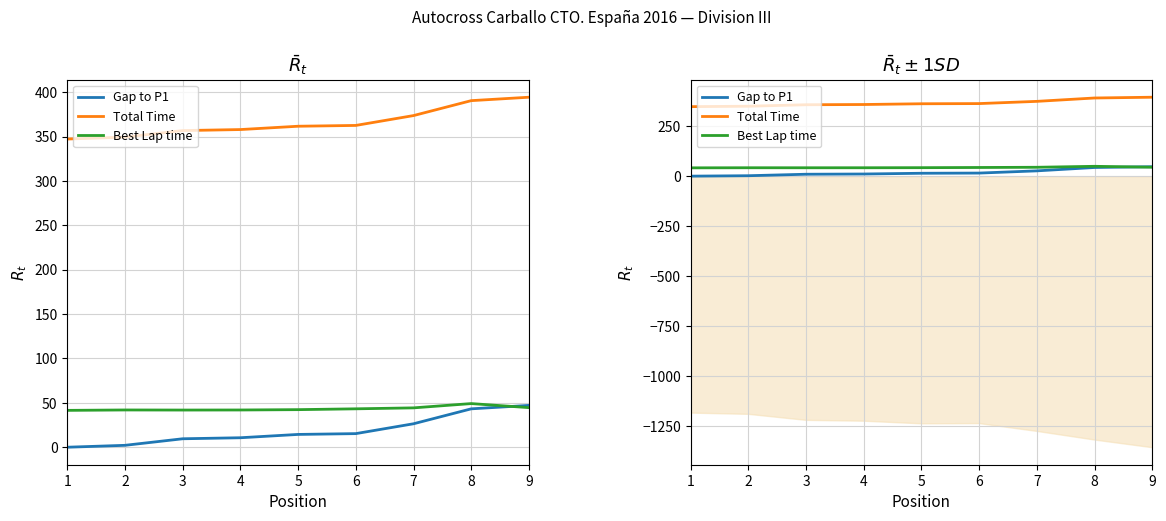

True or false: Gap to P1 and Best Lap time cross at least once.

True